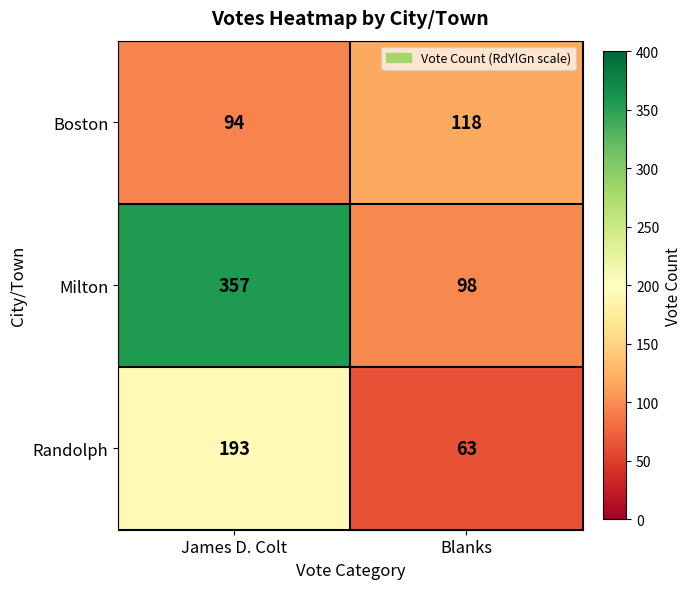

What is the approximate value of Milton at Blanks?

98